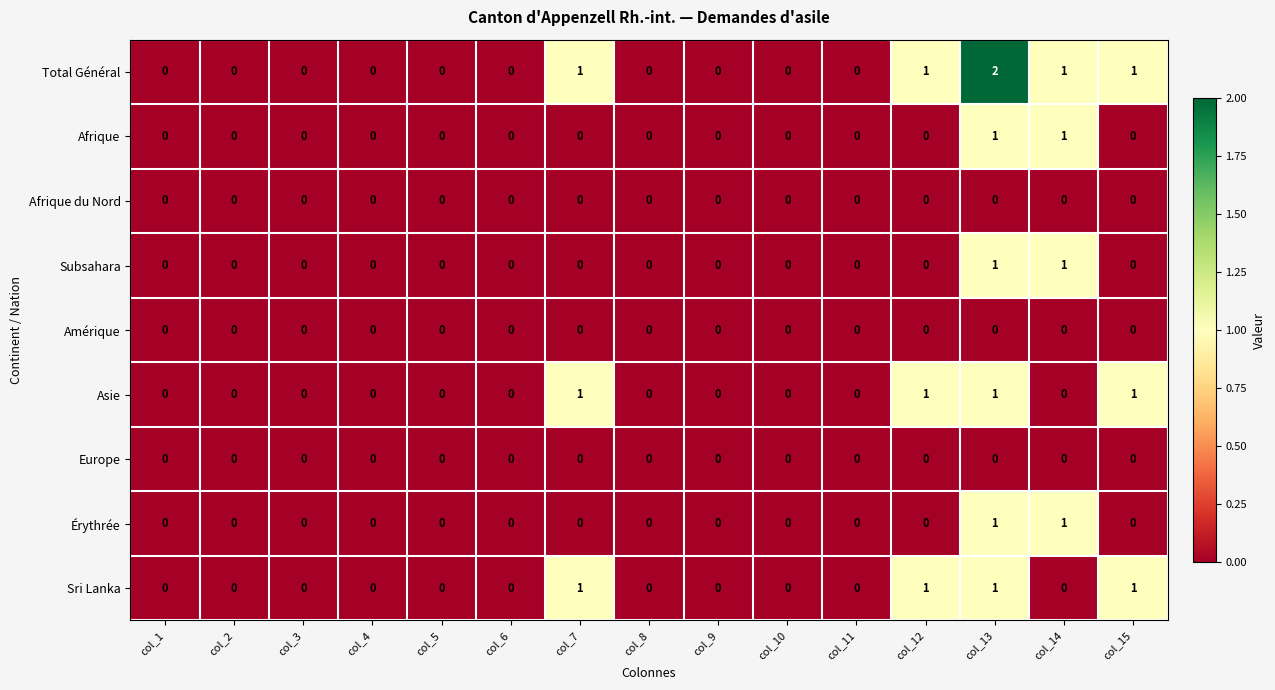

The value of Subsahara at col_13 is 0. True or false?

False